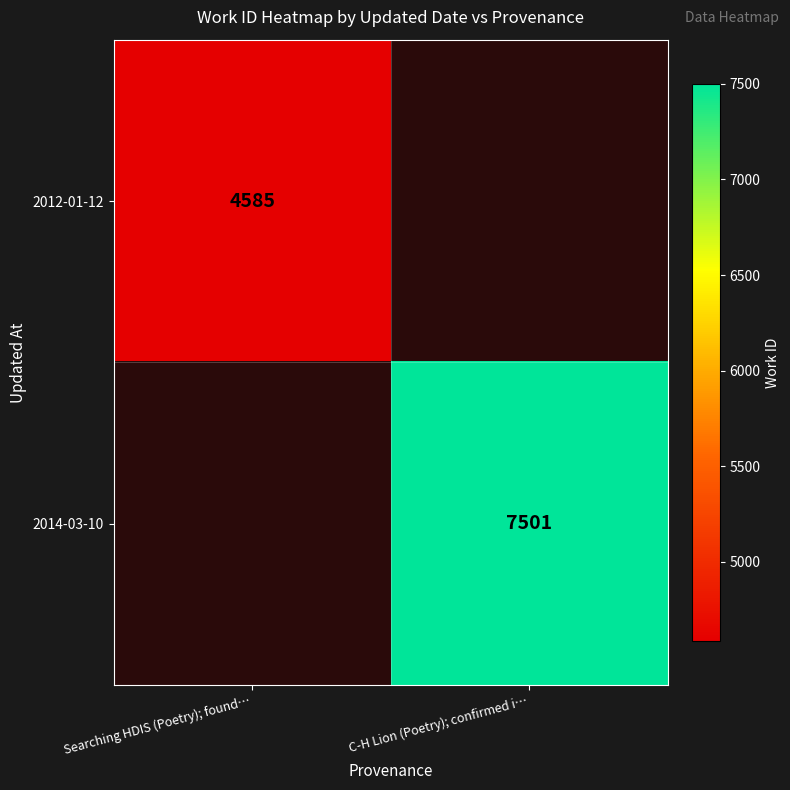

The 2012-01-12 series shows 6050 at Searching HDIS (Poetry); found…. True or false?

False